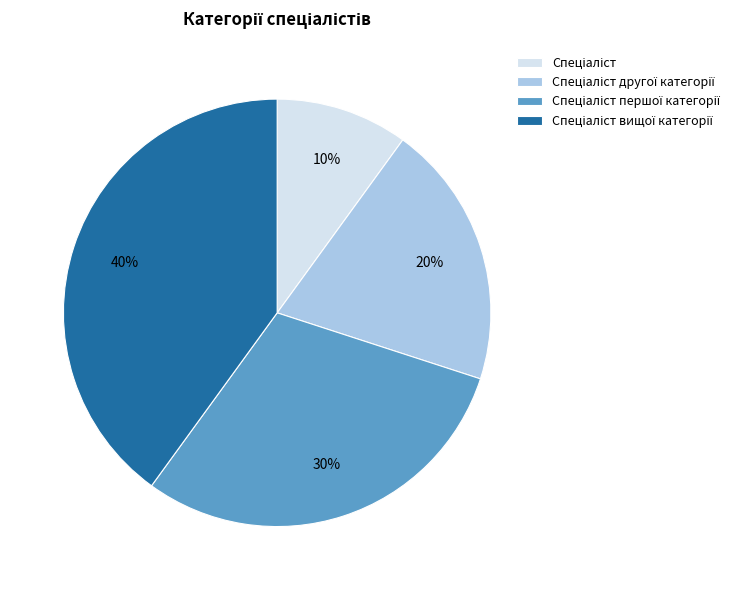

To the nearest percent, what is the average slice percentage?

25%